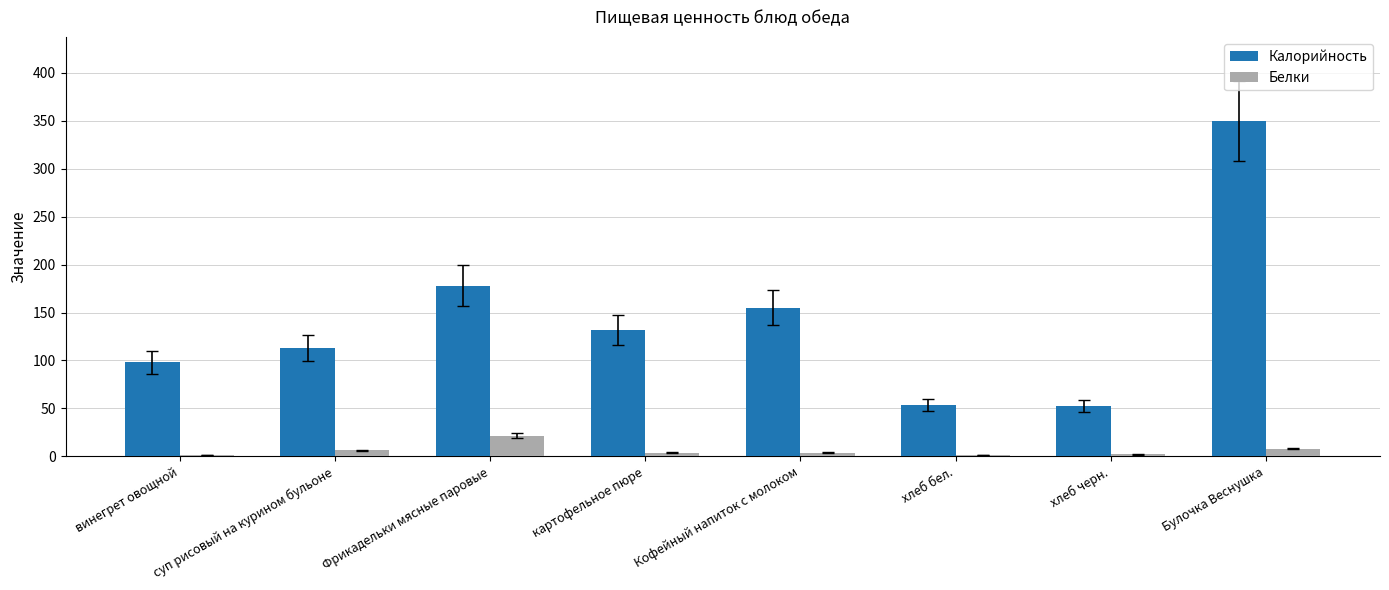

Which series changed the most between картофельное пюре and Кофейный напиток с молоком?

Калорийность